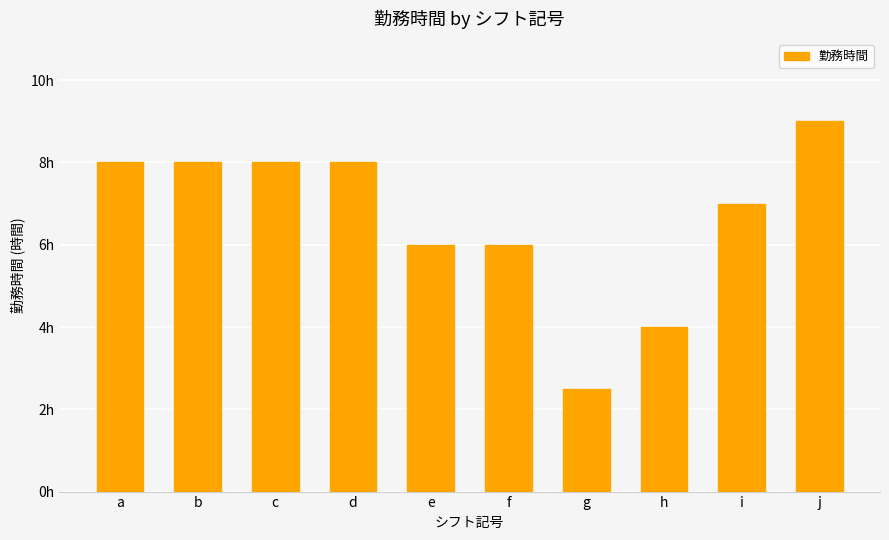

True or false: the data shows 3.0 at i.

False